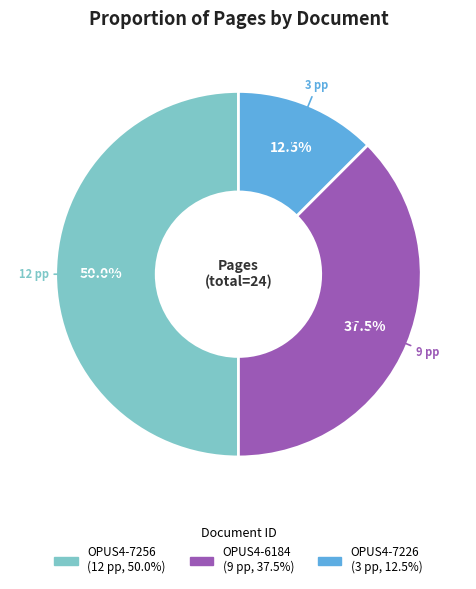

Does OPUS4-6184 represent more than half of the total?

No